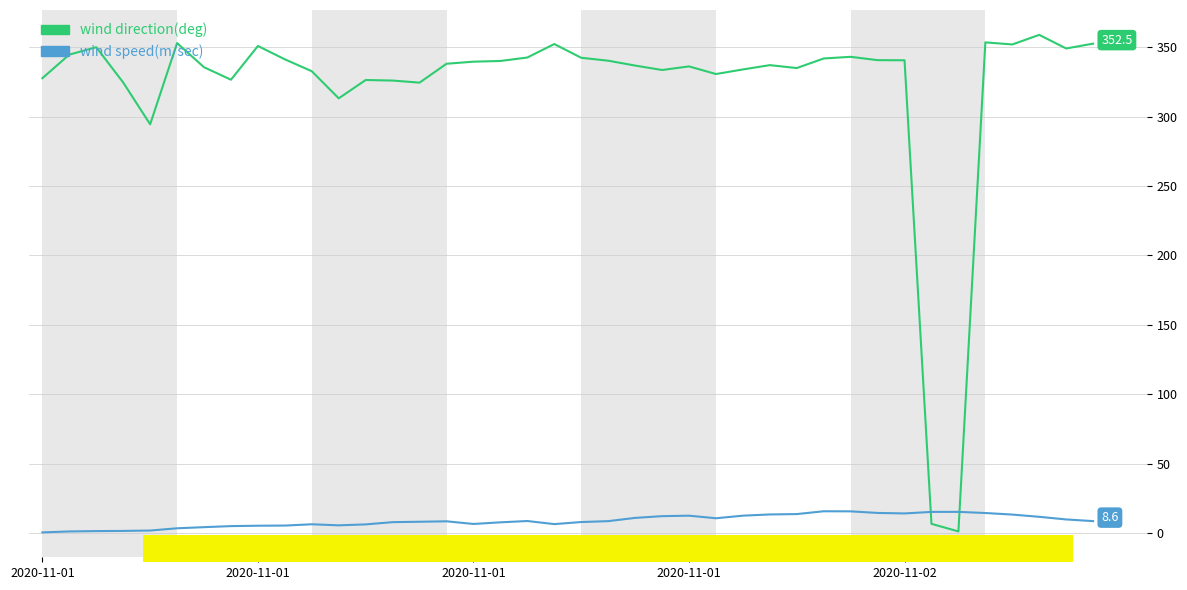

What is the difference between the maximum and minimum values in the wind speed(m/sec) series?

15.2